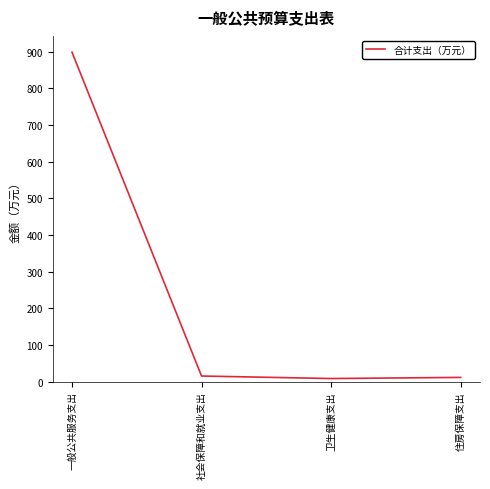

At which category does the chart reach its peak across all series?

一般公共服务支出